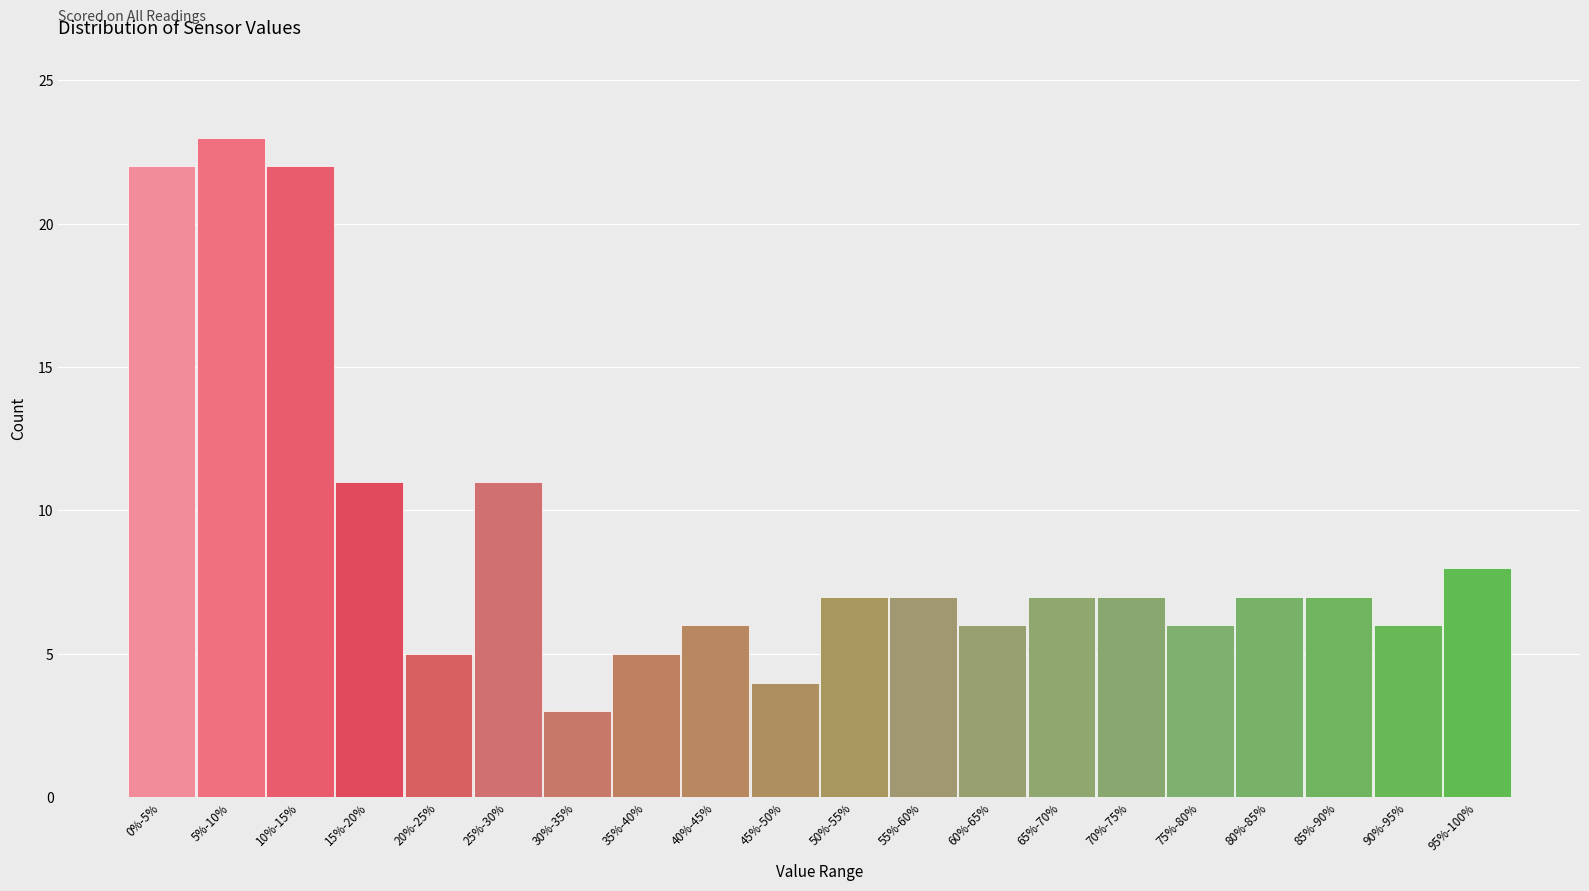

Reading left to right, what are all the values shown in this chart?

22	23	22	11	5	11	3	5	6	4	7	7	6	7	7	6	7	7	6	8